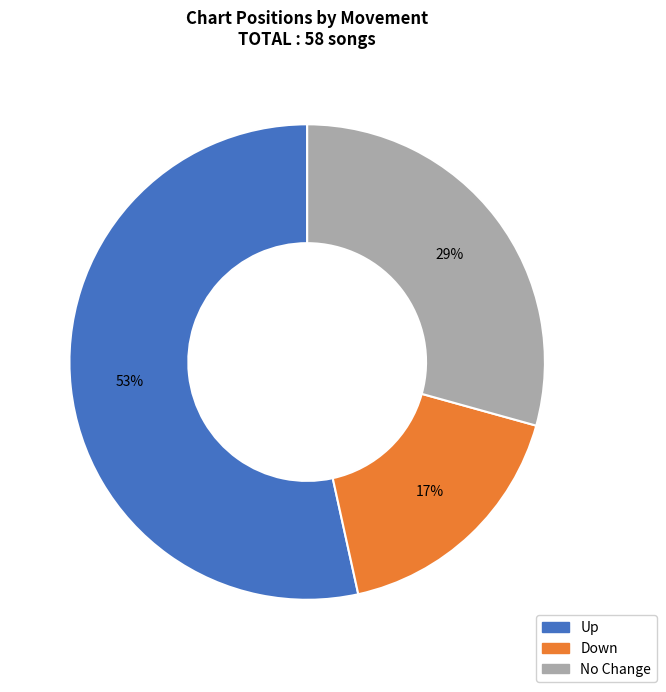

Does any single category account for the majority?

Yes